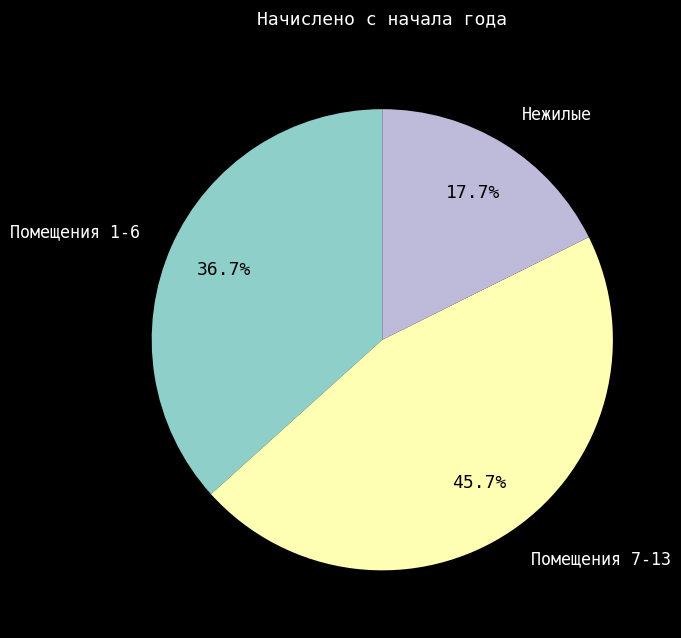

Does any single category account for the majority?

No